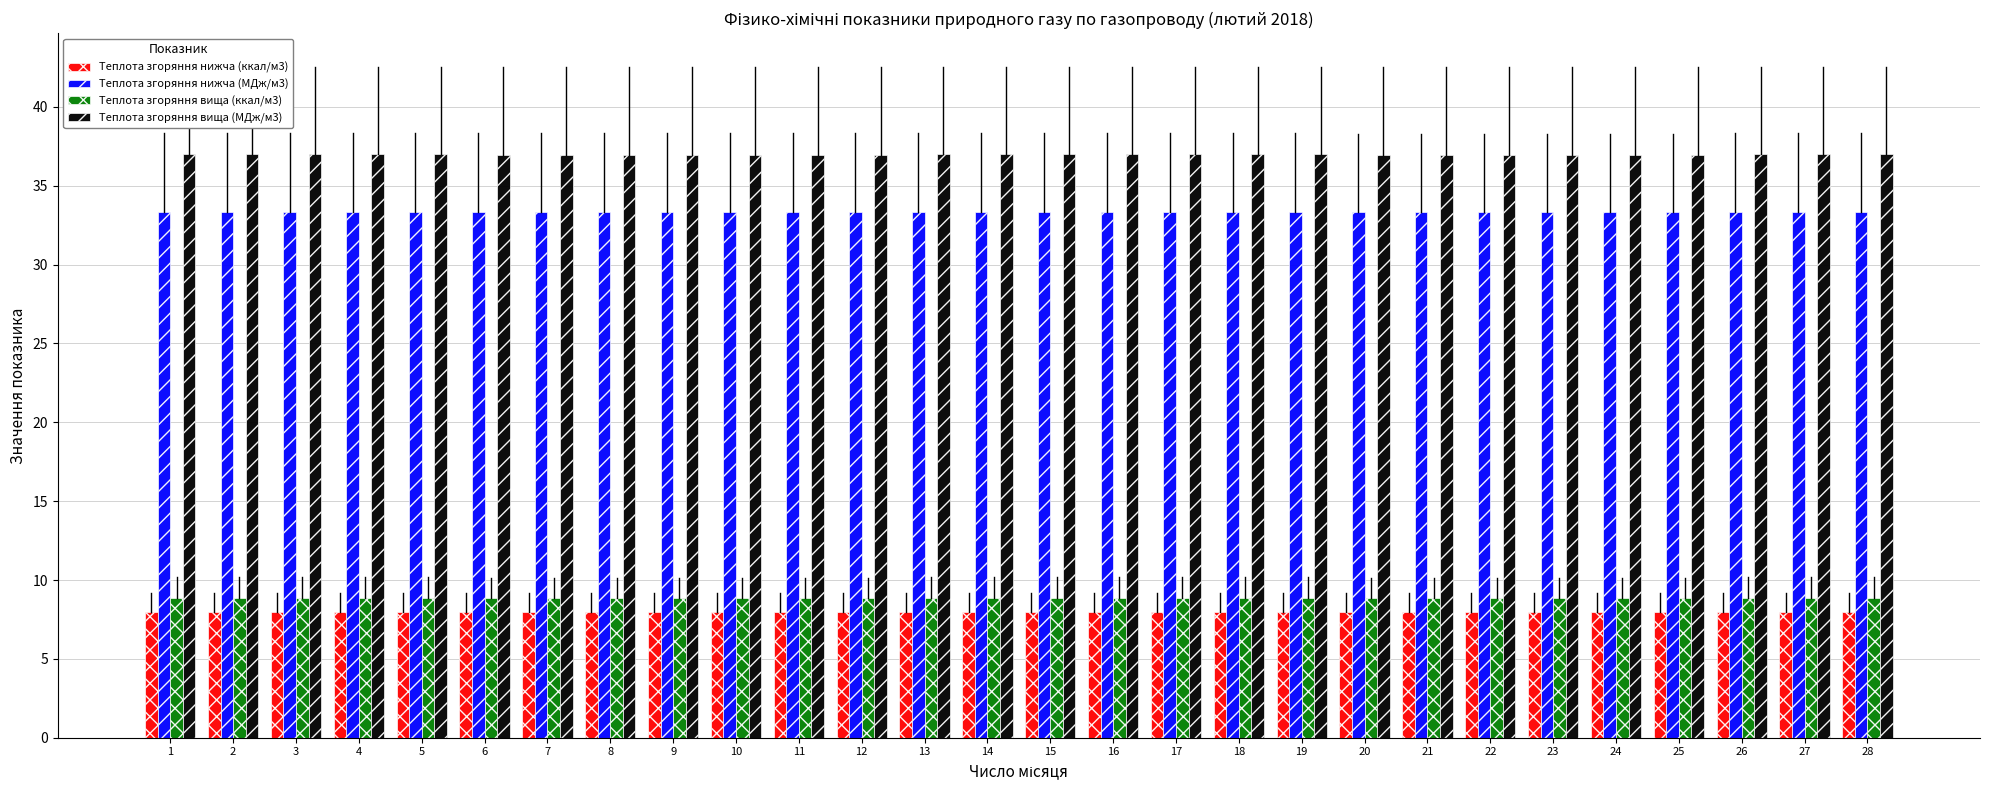

What is the minimum value for Теплота згоряння вища (МДж/м3)?

37.0